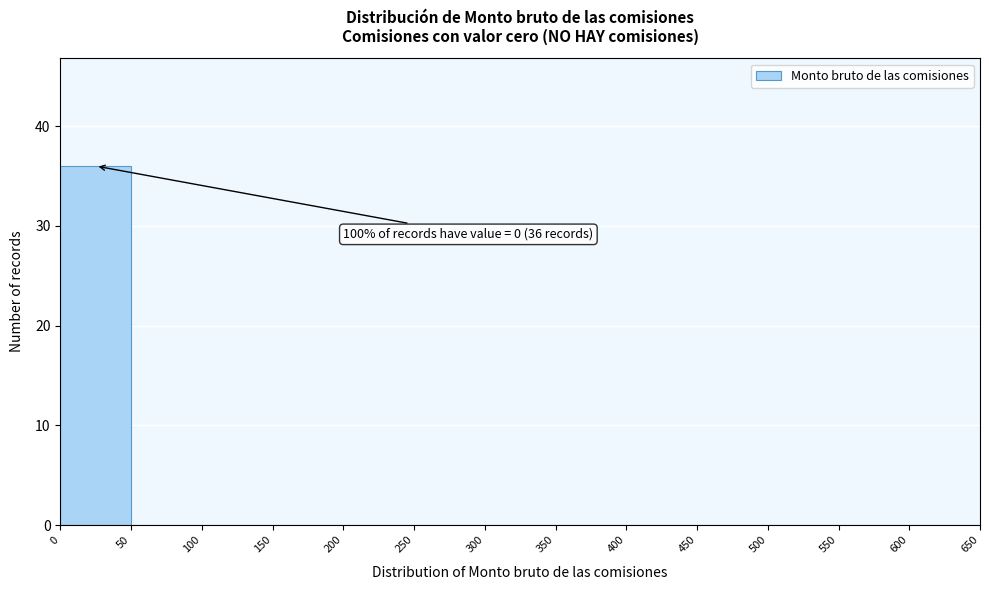

Which range on the x-axis has the tallest bar?

0 to 50